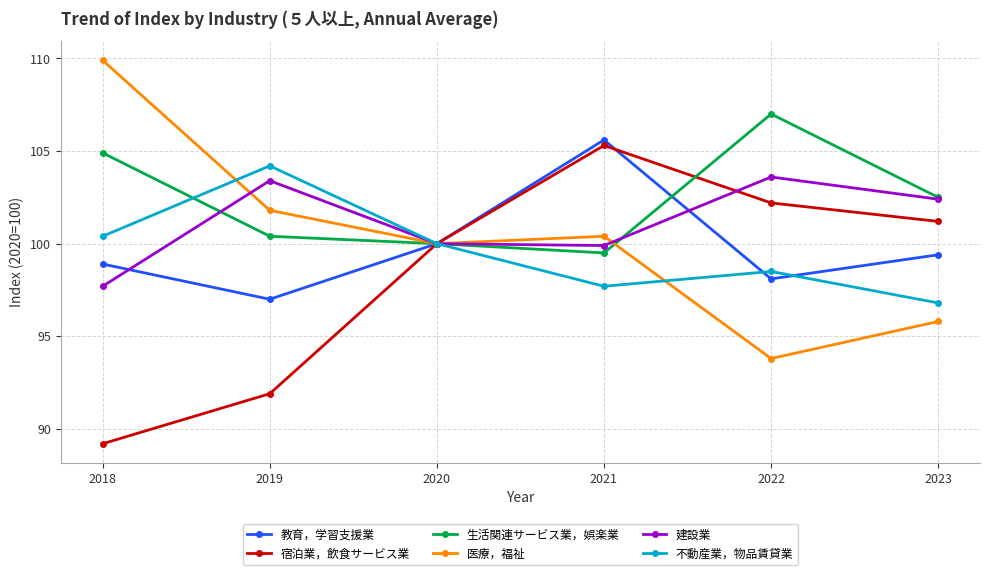

How many lines are shown in the chart?

6